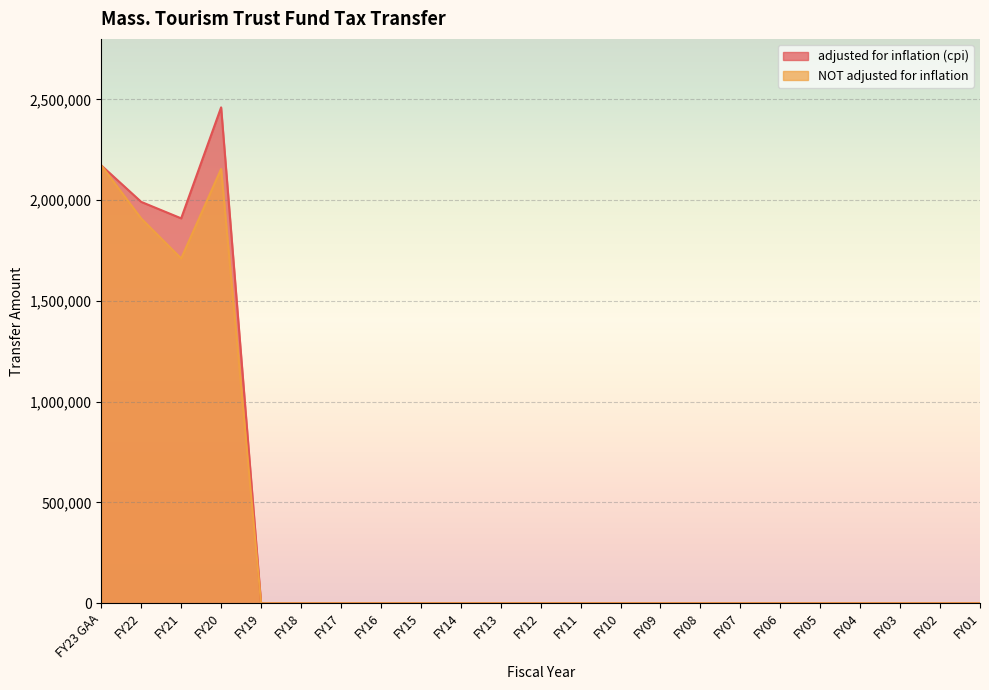

Does the chart display data point markers on the line(s)?

No